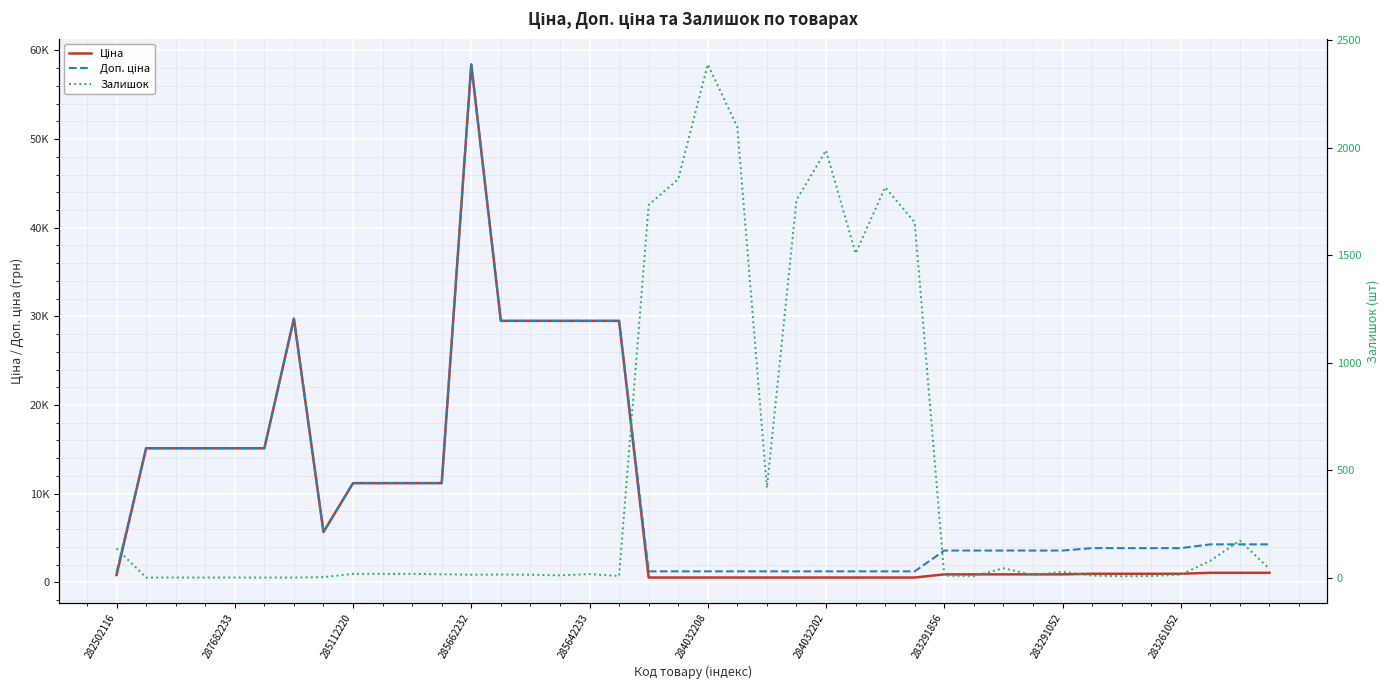

Which series ends up on top after the final intersection of Ціна and Залишок?

Ціна